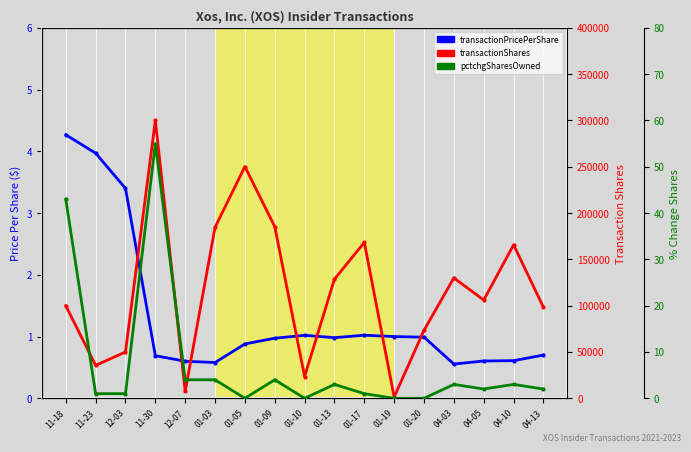

What is the total value across all series at 04-13?

98272.7